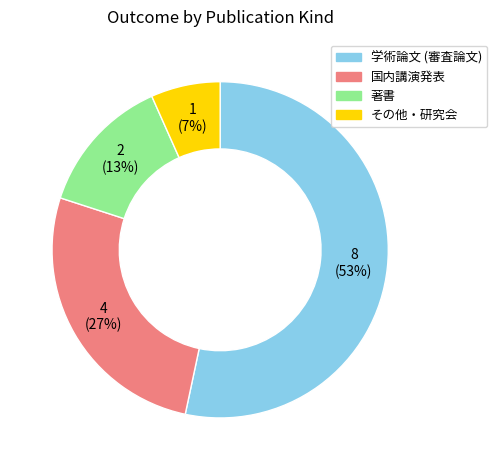

Does 学術論文 (審査論文) account for over 50% of the chart?

Yes